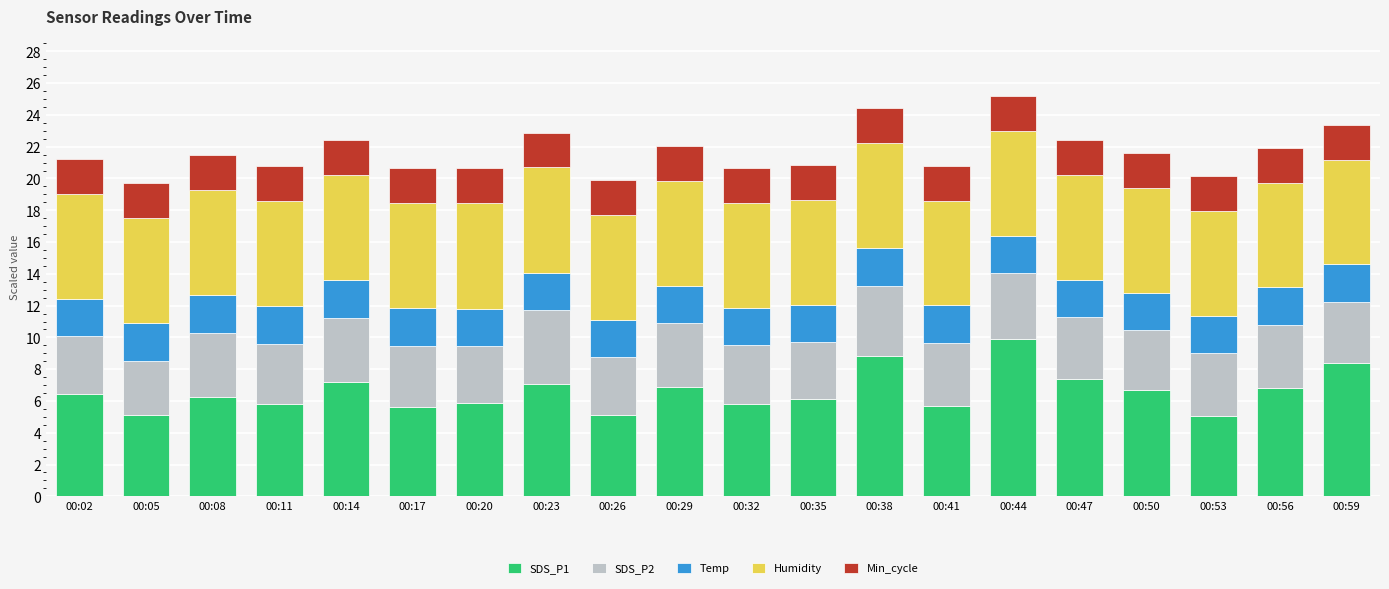

Is it true that SDS_P1 equals 5.1 at 00:05?

True